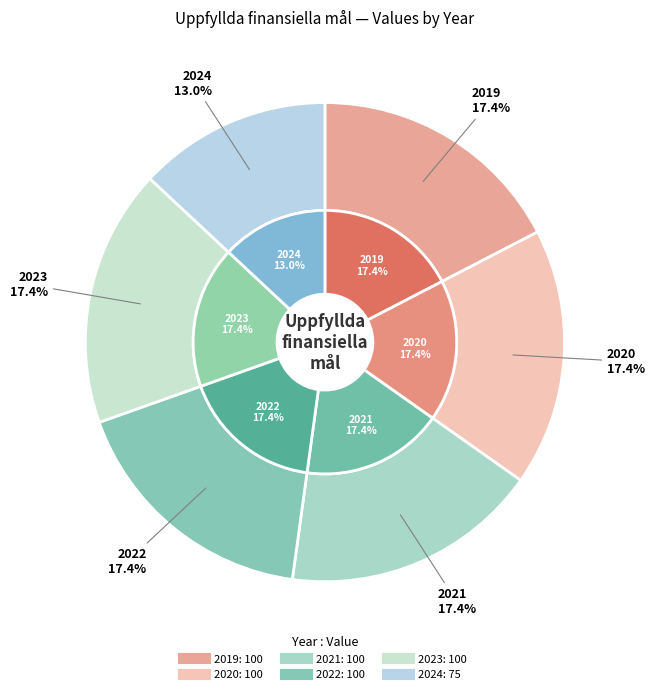

Which category has the smallest portion of the pie?

2024